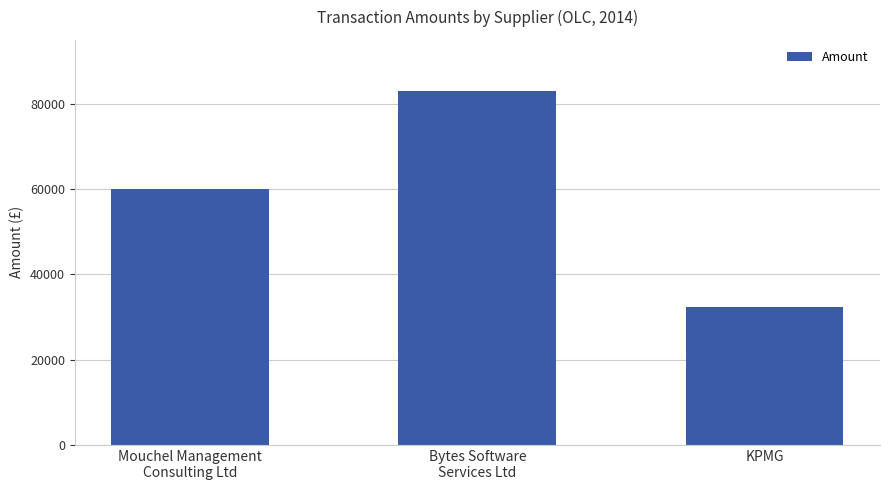

Which has a higher value, KPMG or Mouchel Management
Consulting Ltd?

Mouchel Management
Consulting Ltd